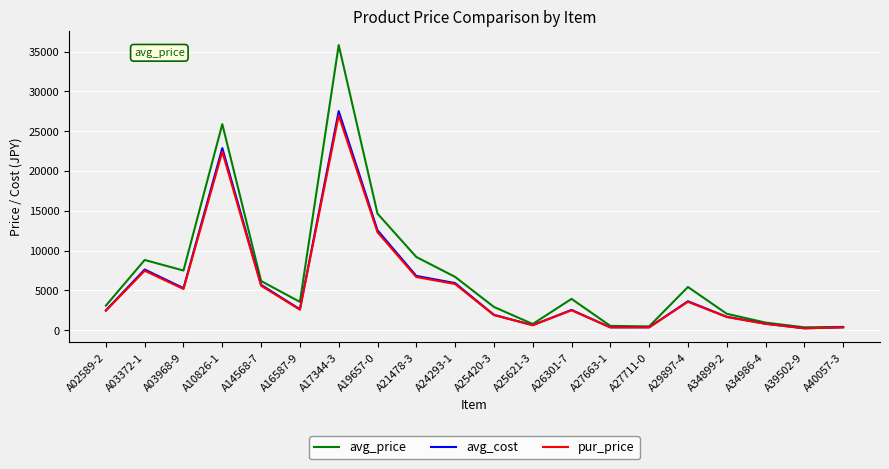

Where is the first local maximum for avg_cost?

A03372-1